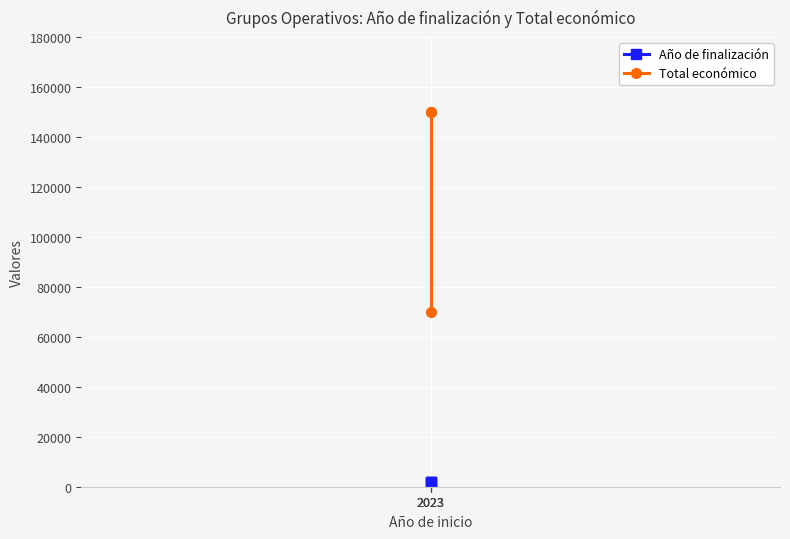

Is the value of Total económico at 2023 greater than the value of Año de finalización at 2023?

Yes